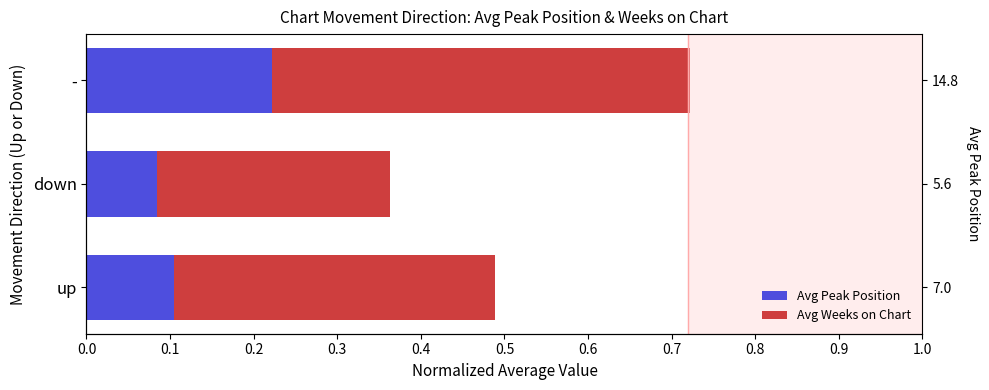

The Avg Peak Position series shows 0.1 at 0.1. True or false?

True